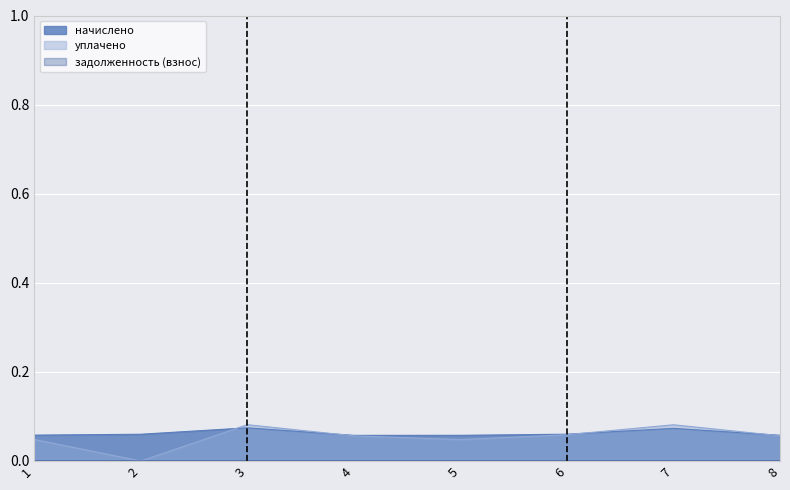

List the series in order of their peak value, highest first.

уплачено, начислено, задолженность (взнос)